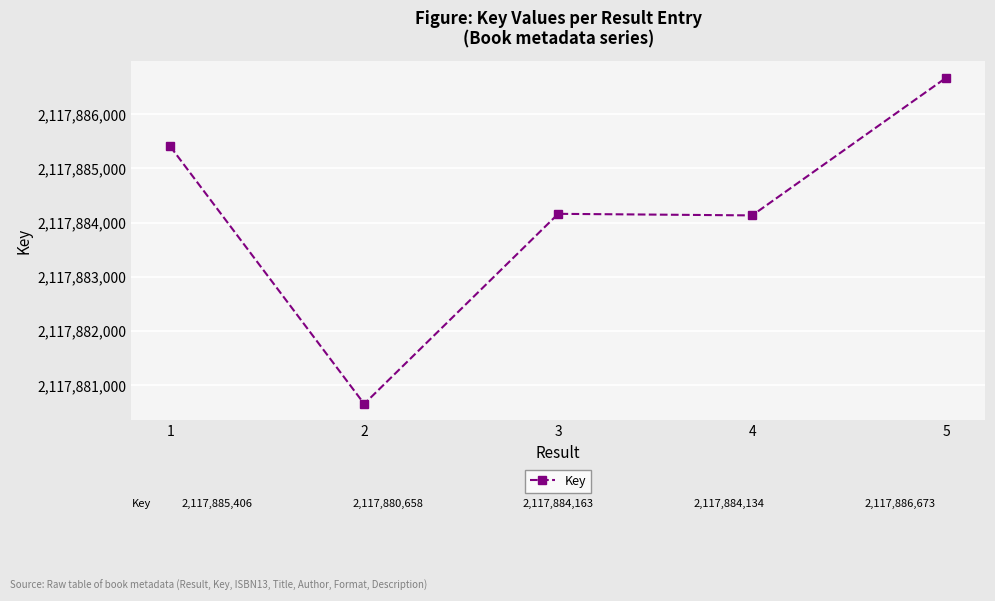

Which label corresponds to the largest value in the chart?

5